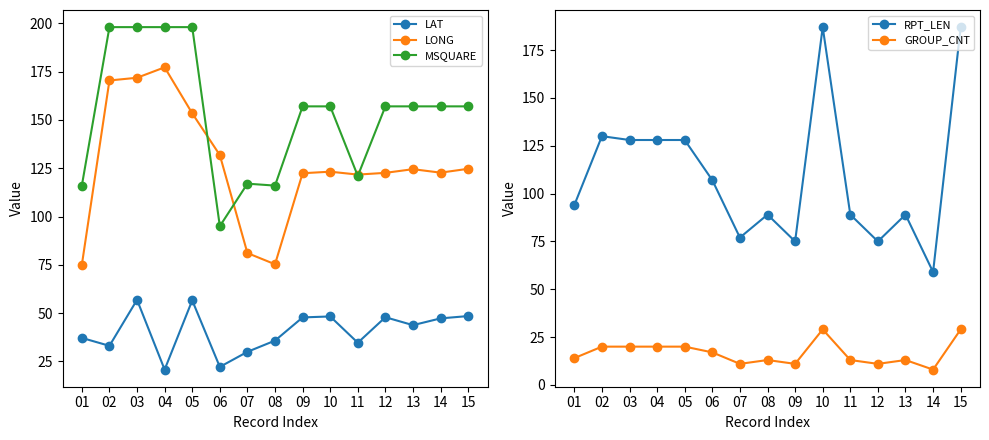

What is the value of the LAT point at the 1st from the left?

37.2